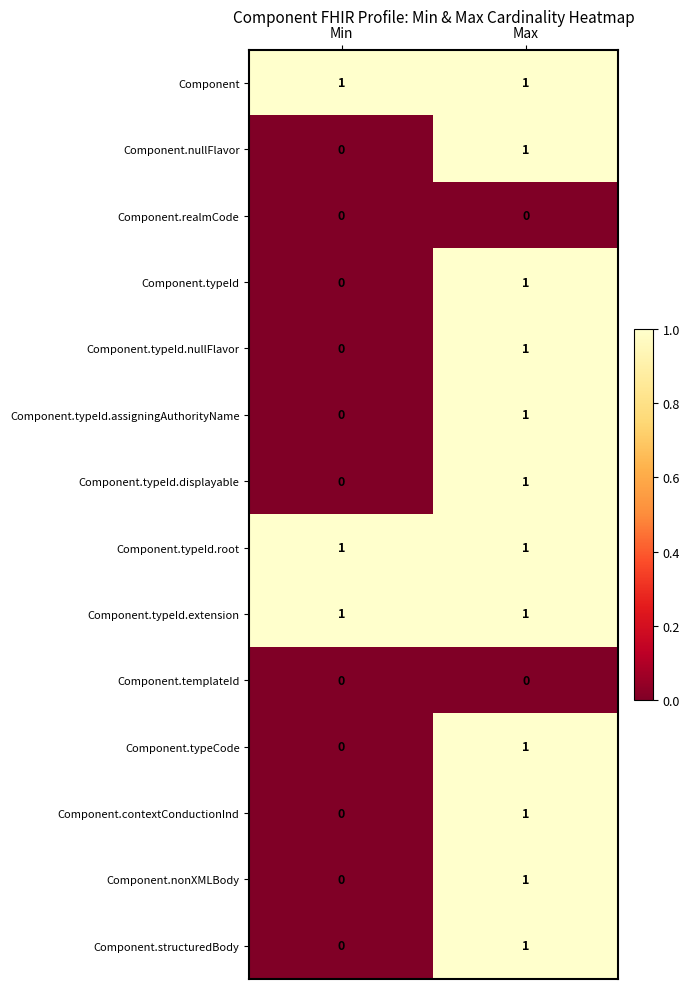

The Component.contextConductionInd series shows 1 at Min. True or false?

False